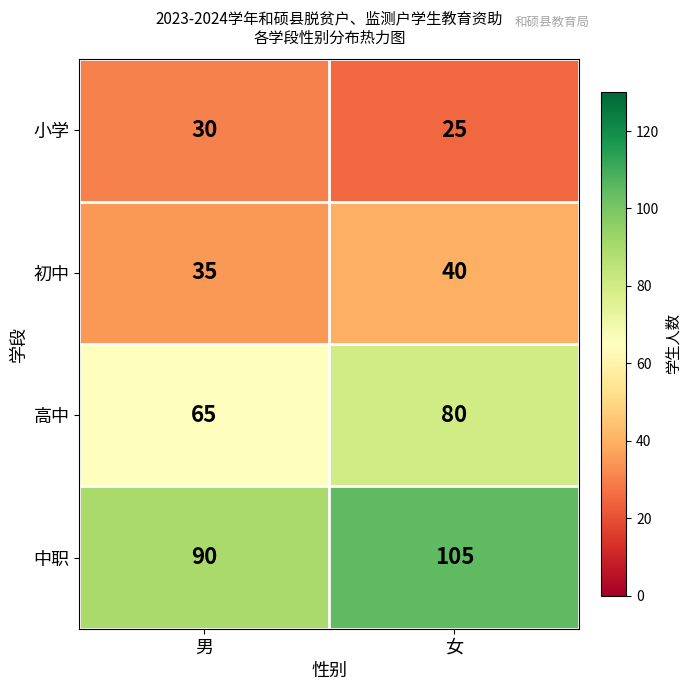

Which category has the lowest value across all series?

女